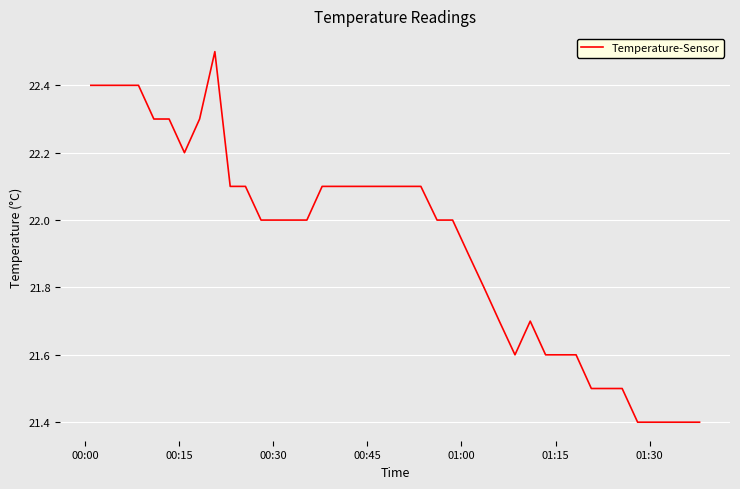

What is the smallest value displayed?

21.4